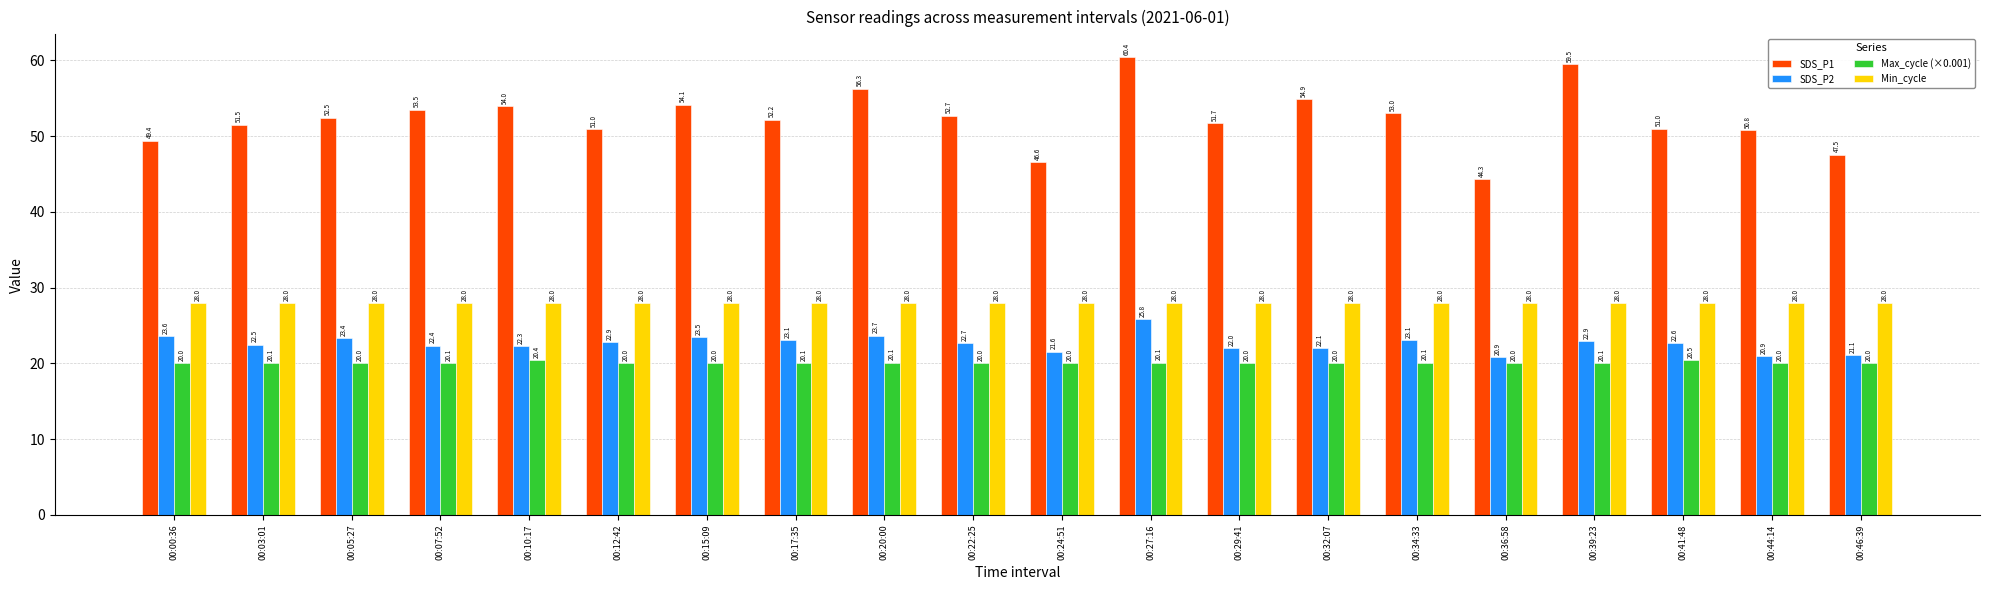

What is the approximate value of SDS_P1 at 00:20:00?

56.3